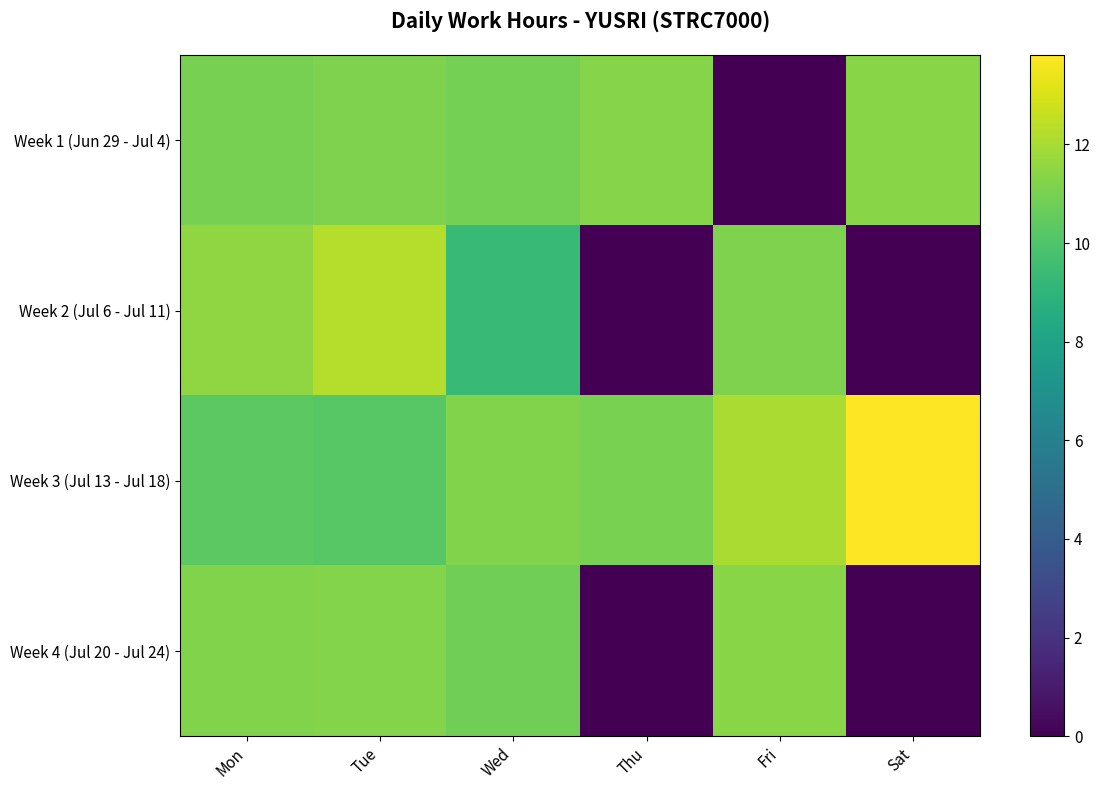

Which series has the largest total across all categories?

Week 3 (Jul 13 - Jul 18)